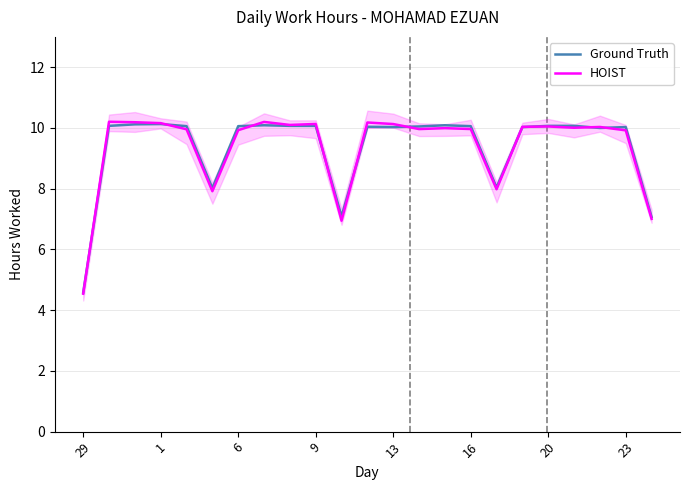

What is the average value of the Ground Truth series?

9.4